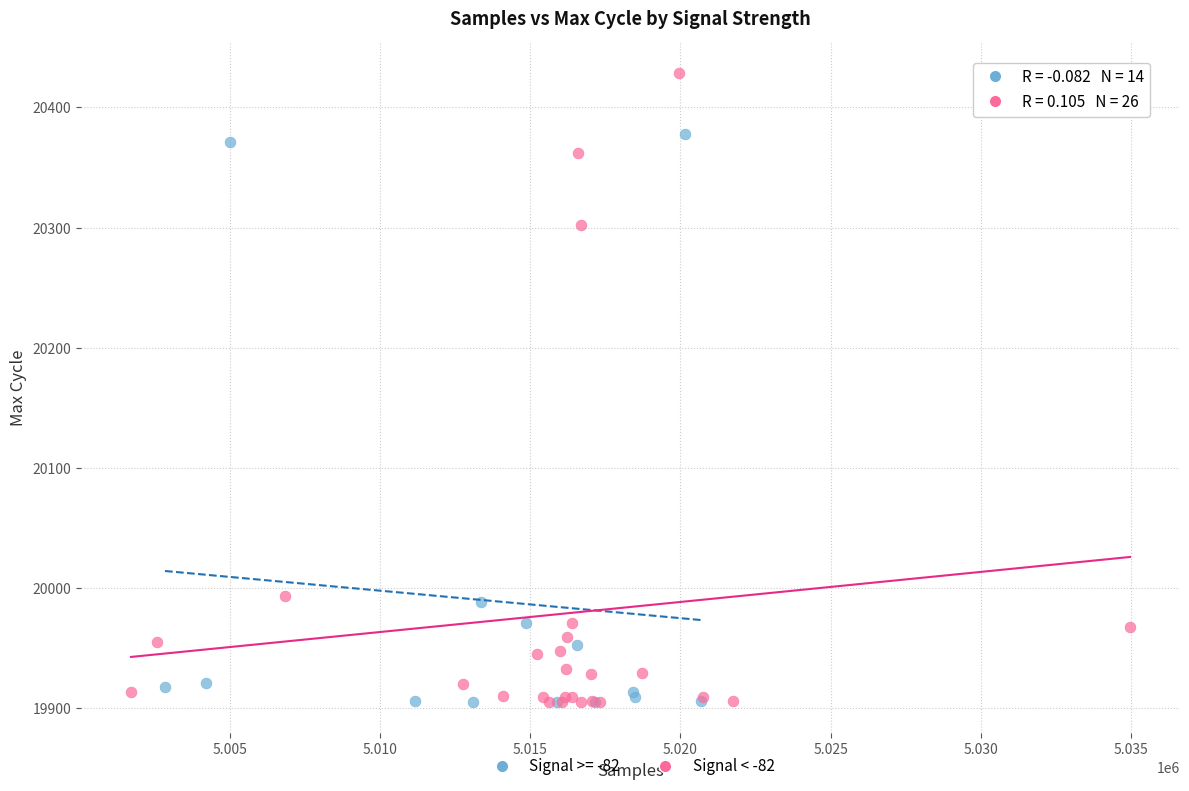

Which series reaches the maximum Y coordinate?

Signal < -82